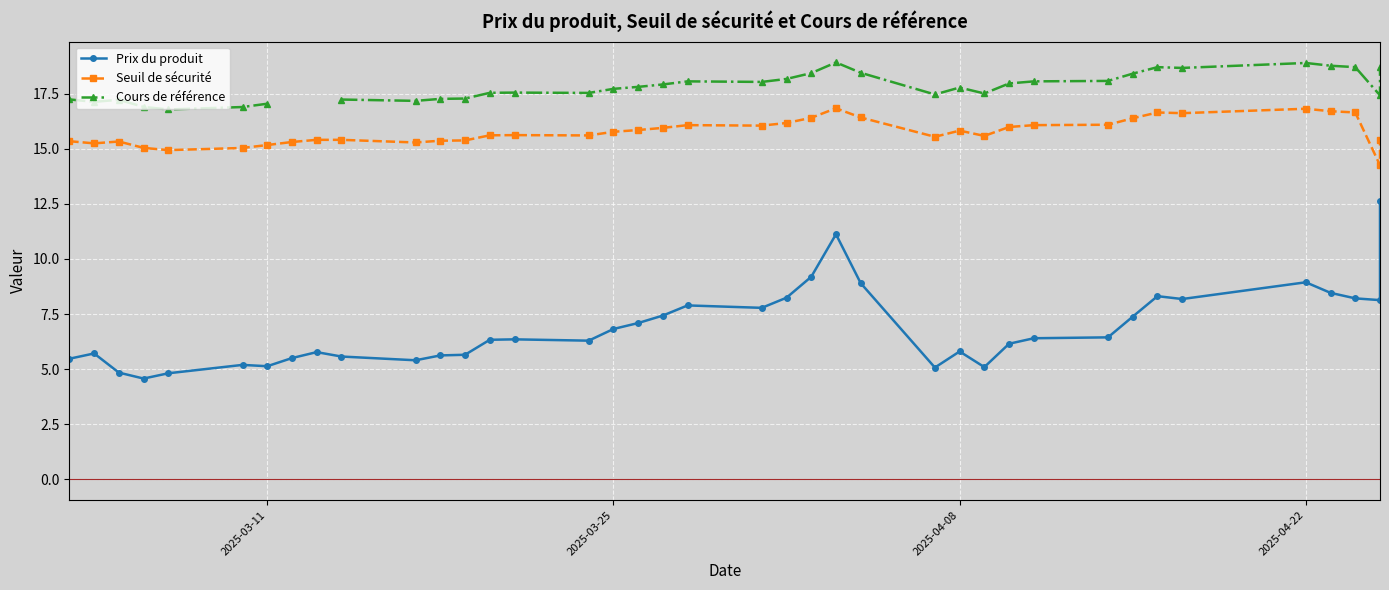

How many lines are shown in the chart?

3